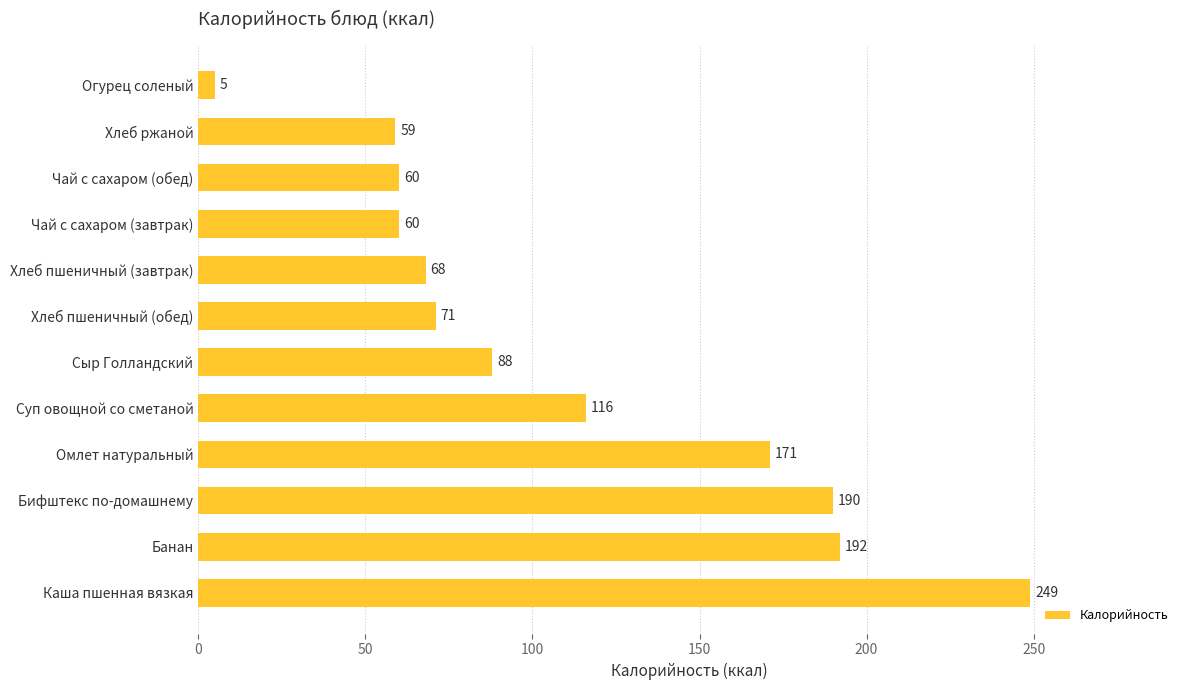

What is the change in value from Сыр Голландский to Огурец соленый?

-83